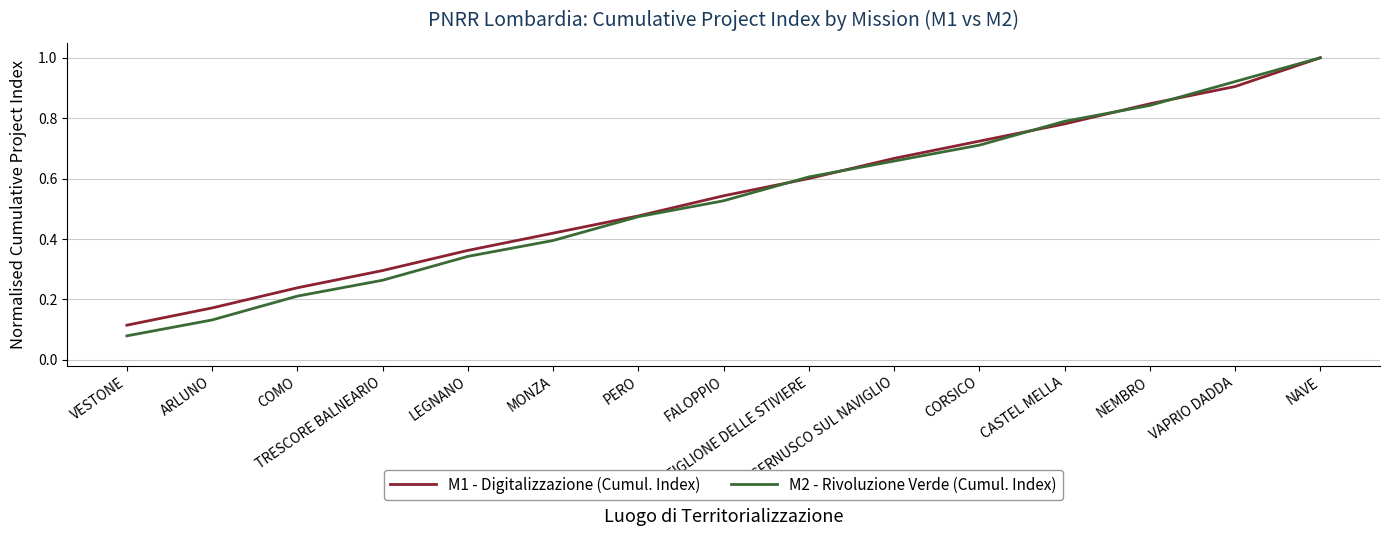

What value does the M2 - Rivoluzione Verde (Cumul. Index) series have at FALOPPIO?

0.5